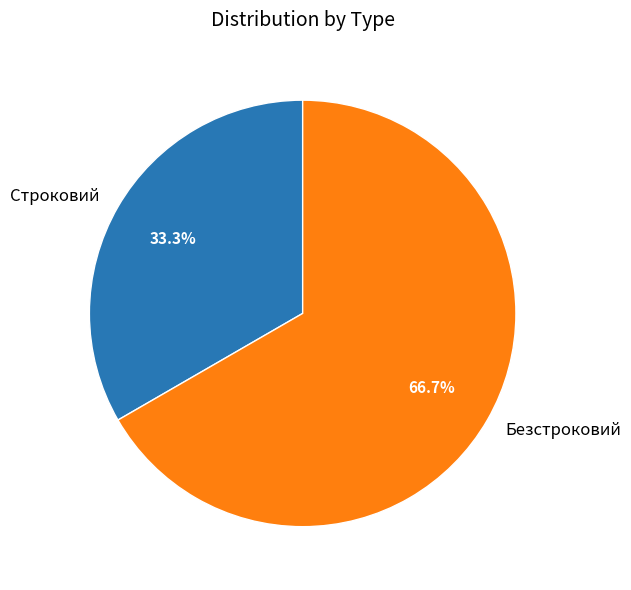

Between Безстроковий and Строковий, which is larger?

Безстроковий